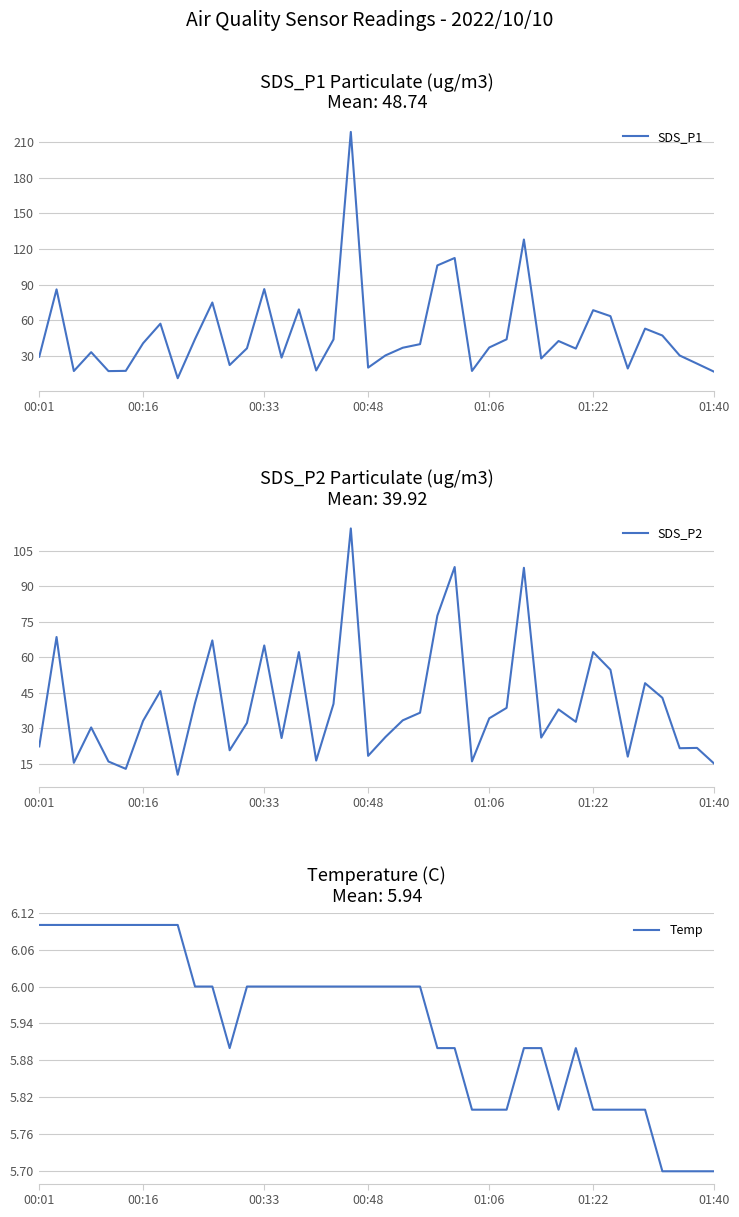

What is the maximum value for SDS_P1?

218.6